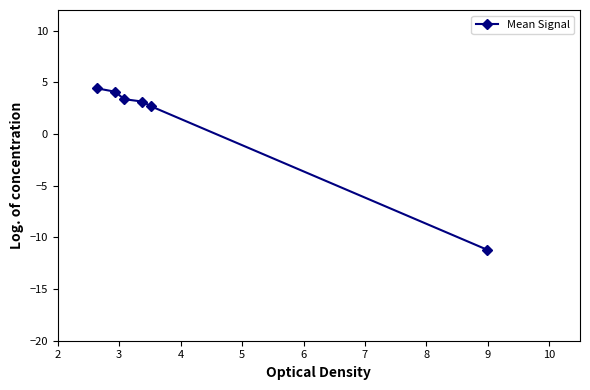

What is the maximum value shown in the chart?

4.4